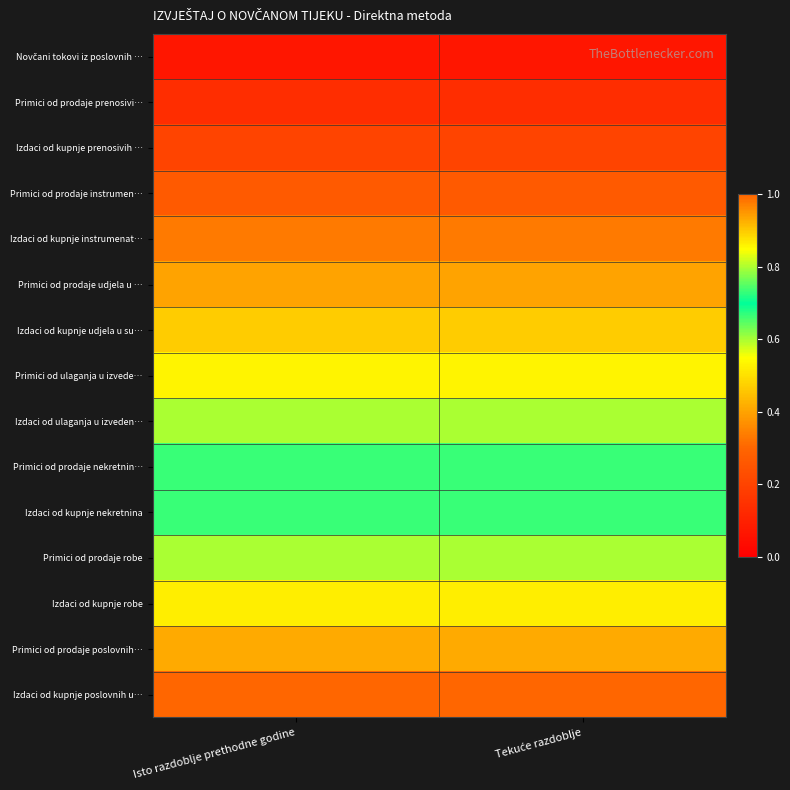

Count the number of categories in the chart.

2